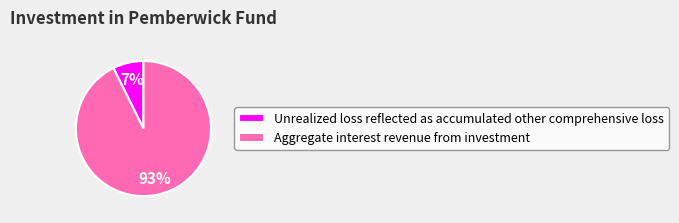

How many slices are in this pie chart?

2